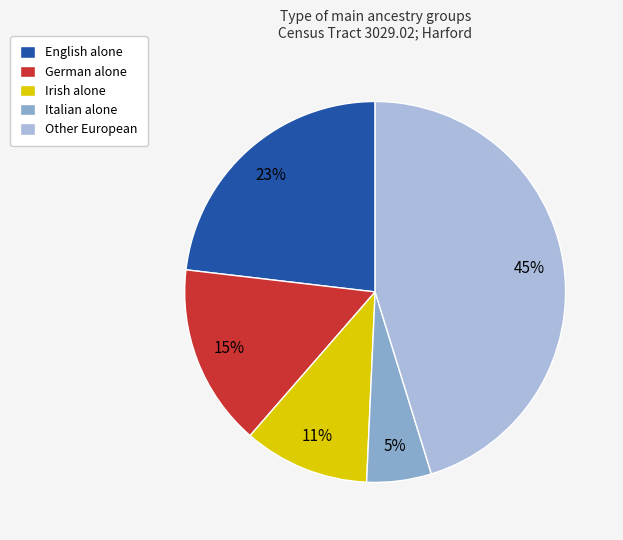

How many segments does this pie chart have?

5